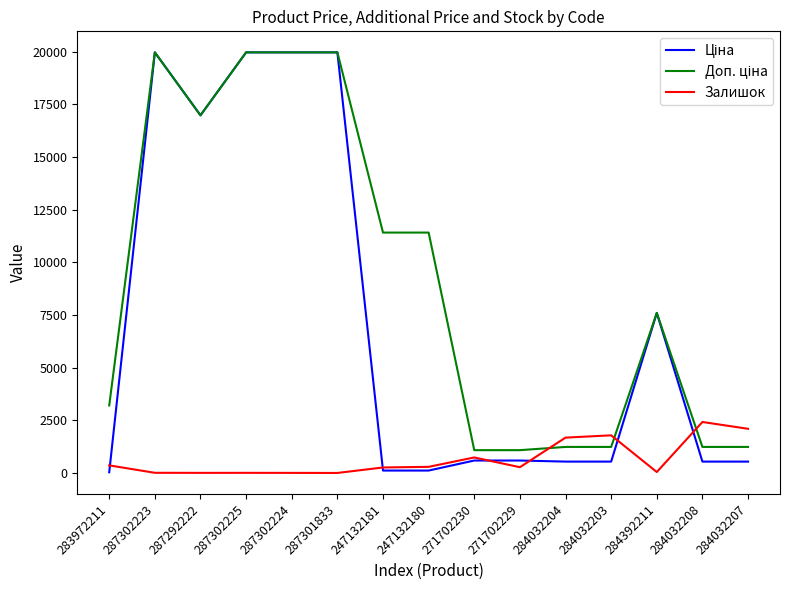

Is it true that Залишок equals 3.0 at 287302224?

True